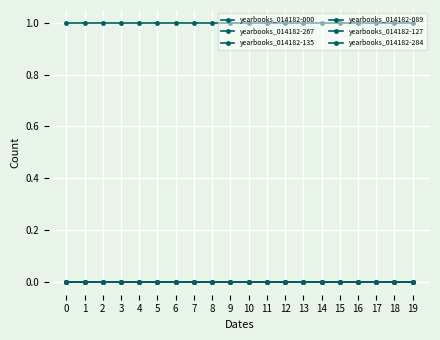

Does the chart have visible grid lines?

Yes